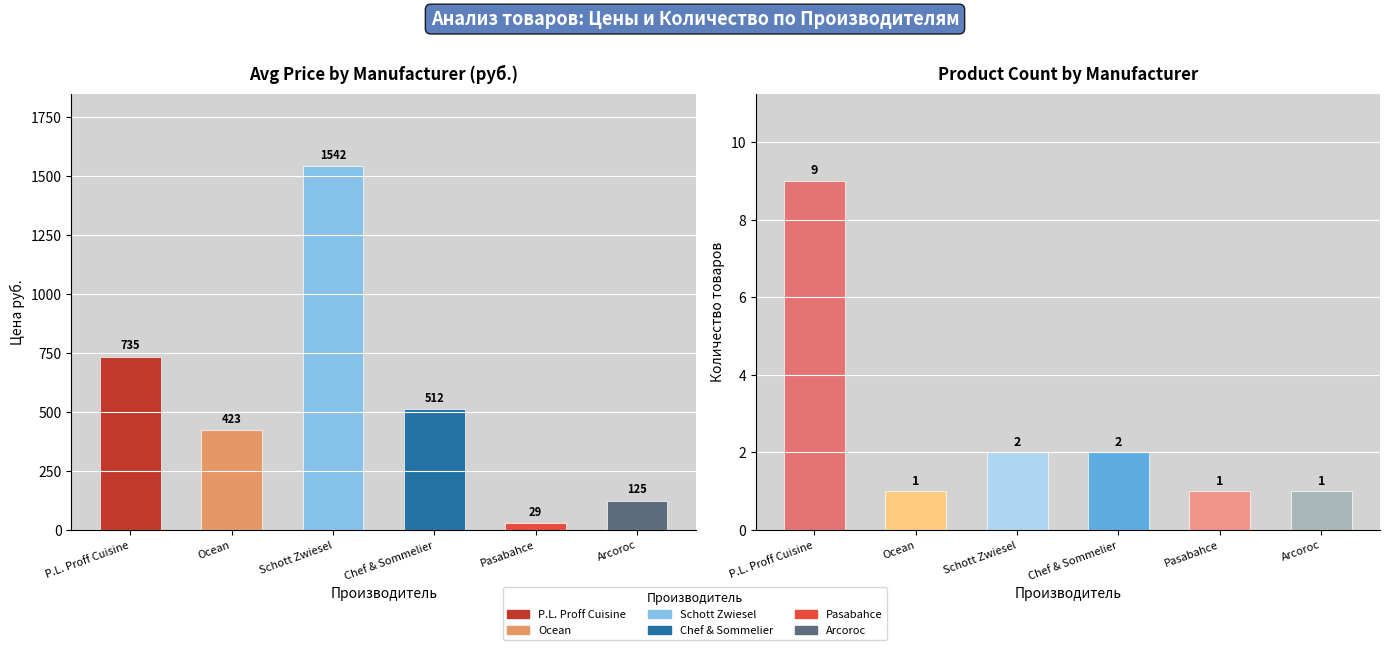

Are the bars grouped side by side (vs. stacked)?

Yes